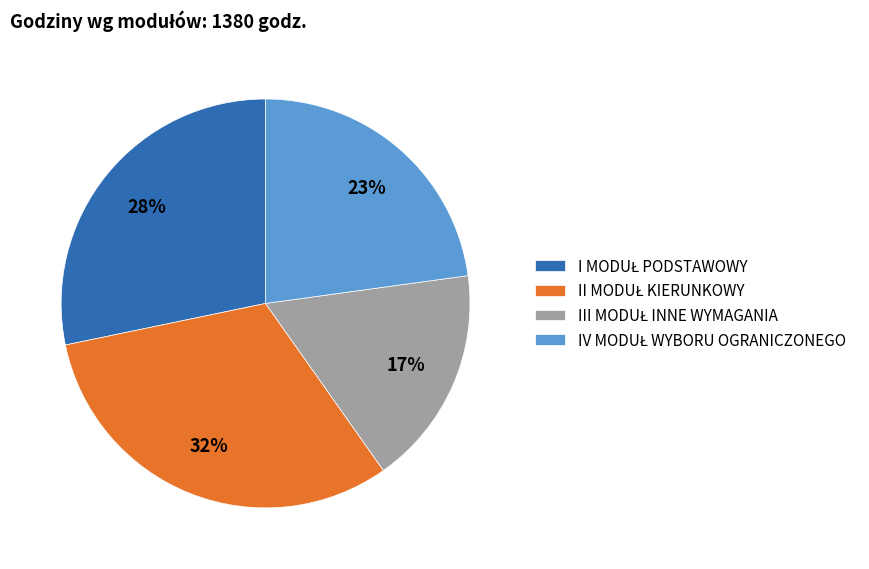

Is there a majority slice in this chart?

No